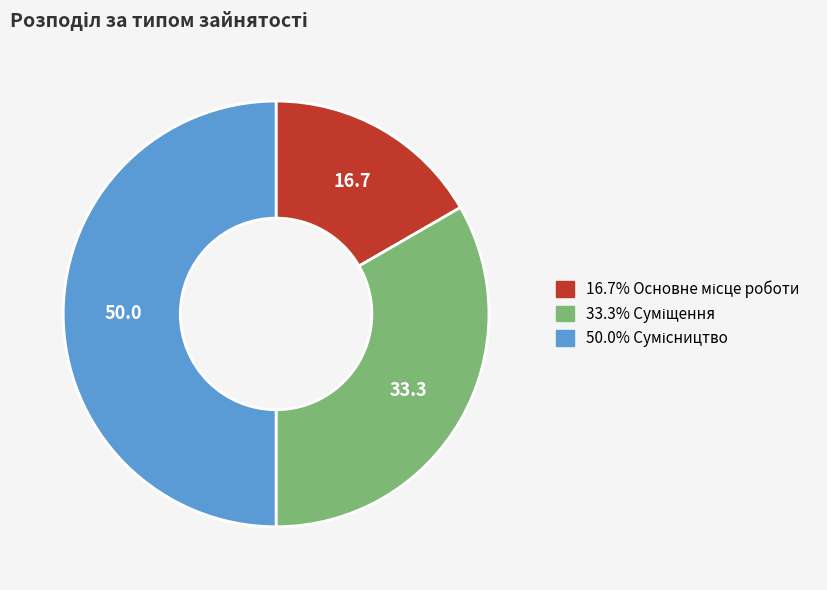

Rank the categories by value from lowest to highest.

Основне місце роботи, Суміщення, Сумісництво